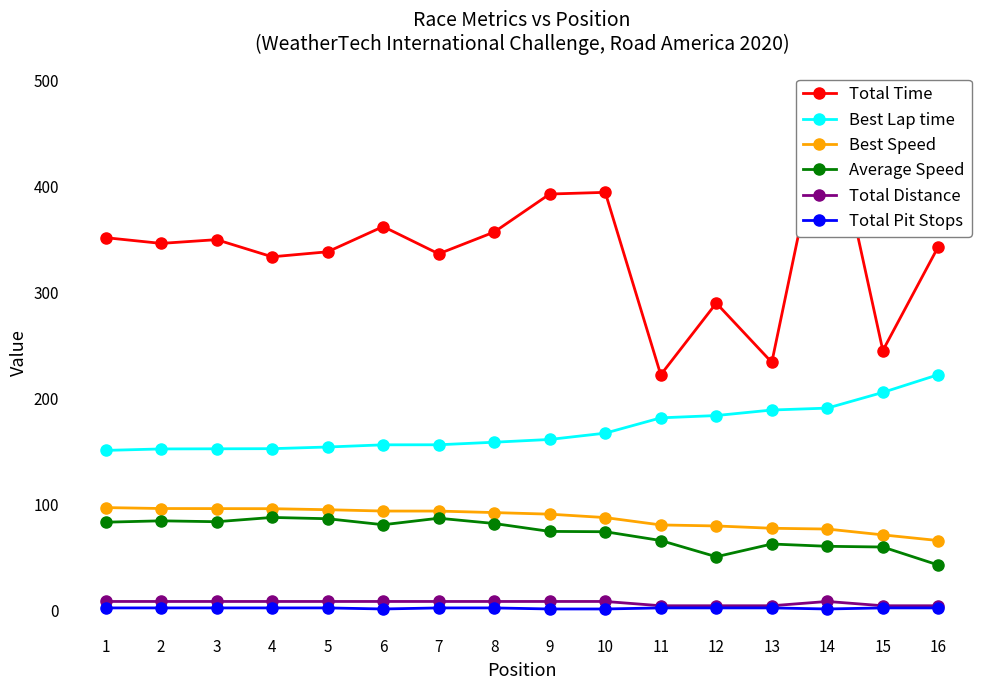

Count the number of categories in the chart.

16